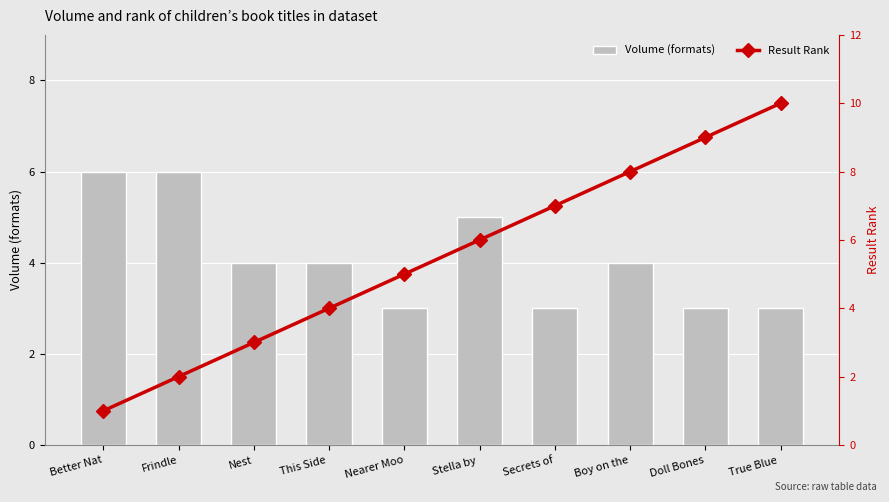

Reading left to right, extract all data points from this chart.

Volume (formats): 6	6	4	4	3	5	3	4	3	3
Result Rank: 1	2	3	4	5	6	7	8	9	10